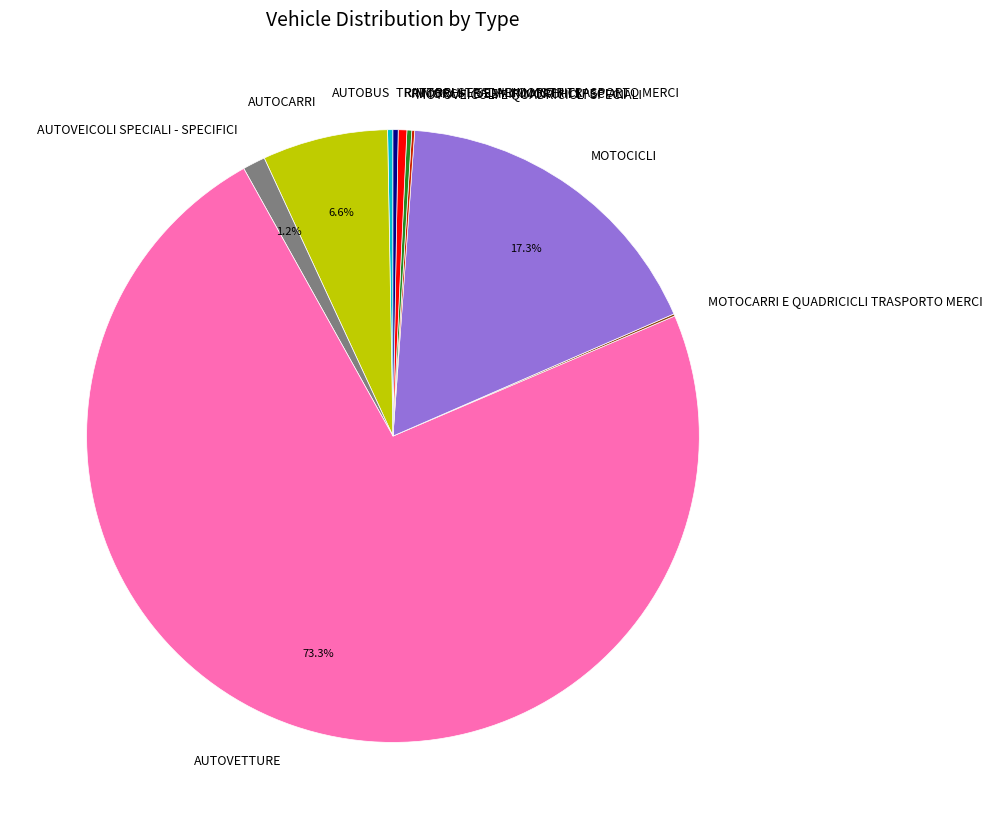

What is the ratio of the value at AUTOVEICOLI SPECIALI - SPECIFICI to the value at AUTOBUS?

4.3